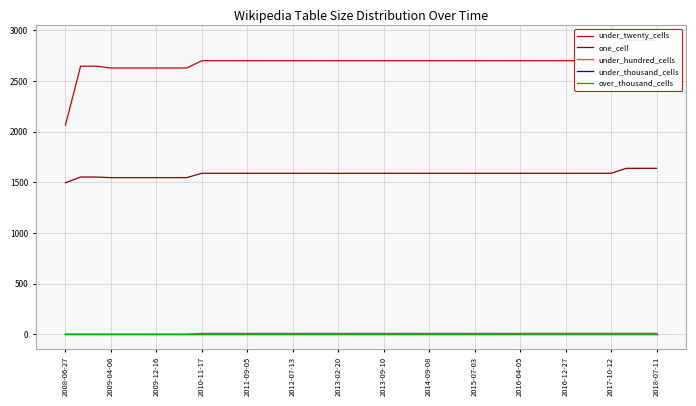

The under_twenty_cells series shows 4260 at 32. True or false?

False